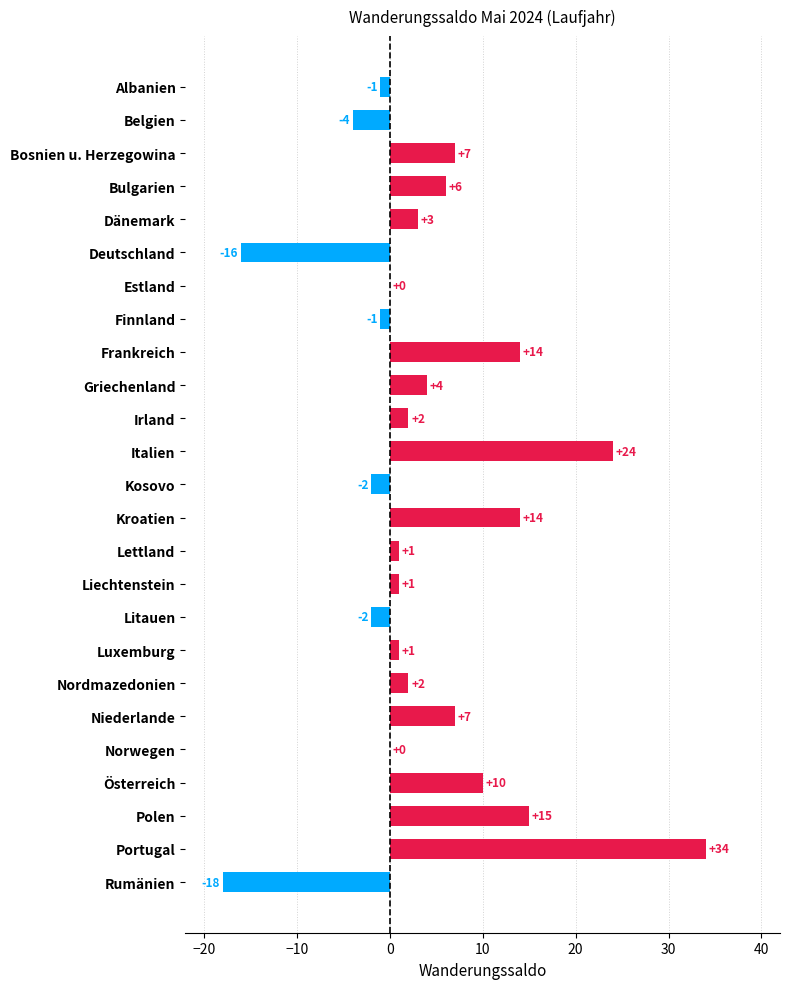

What is the sum of all values?

101